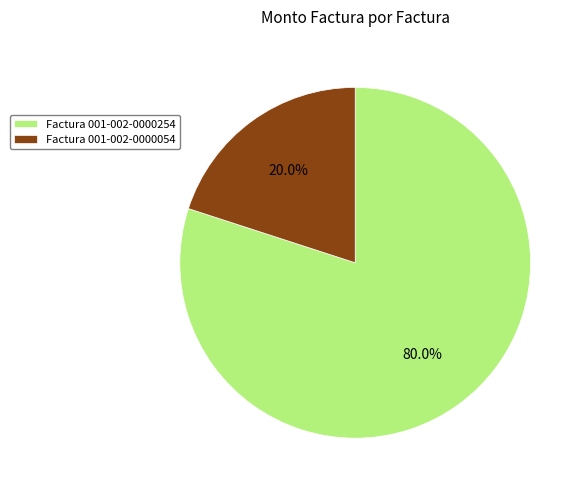

Combined, do Factura 001-002-0000054 and Factura 001-002-0000254 account for over 50%?

Yes